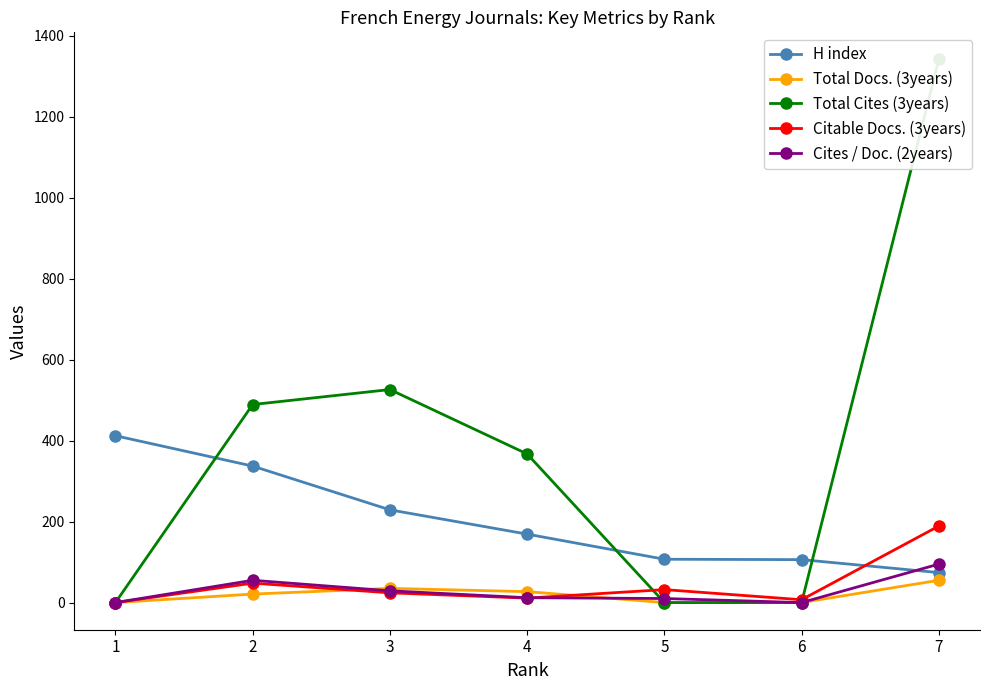

True or false: Total Docs. (3years) has more than 0 points higher than both neighbors.

True